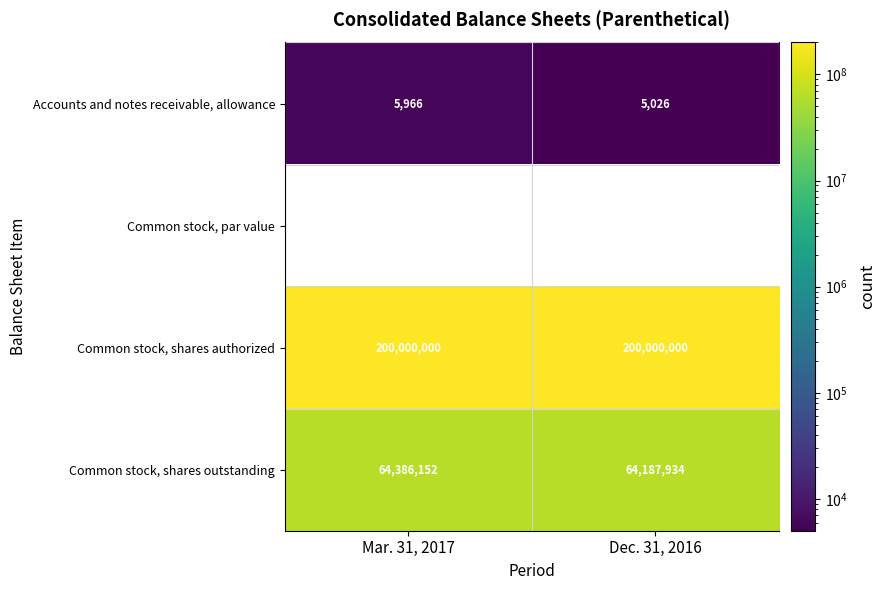

True or false: Common stock, shares outstanding has a value of 21372498 at Mar. 31, 2017.

False